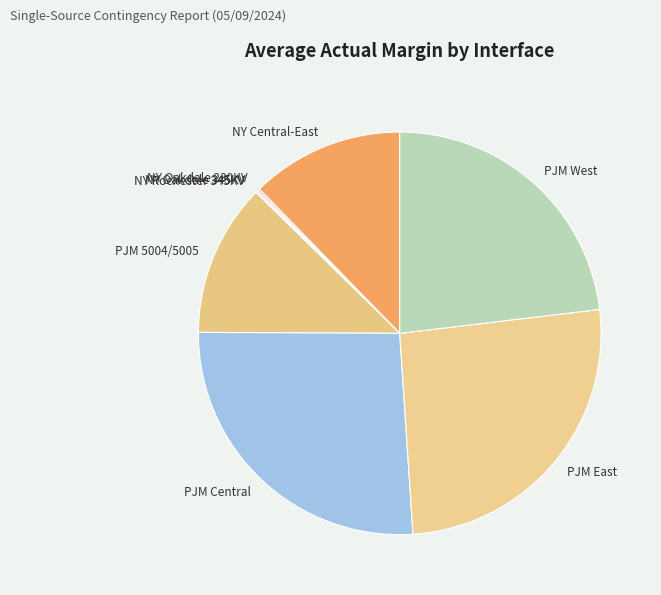

Does any single category account for the majority?

No